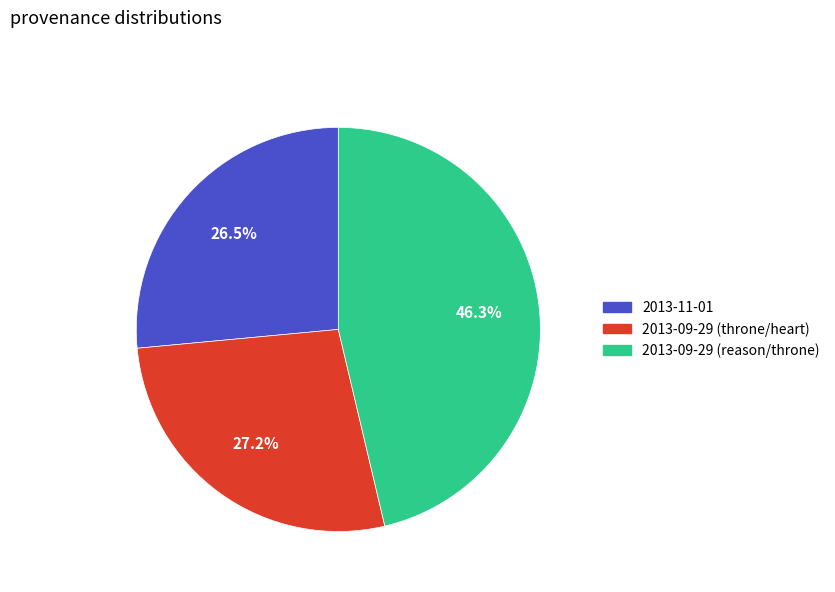

What percentage is the 2013-09-29 (reason/throne) slice, to the nearest percent?

46%